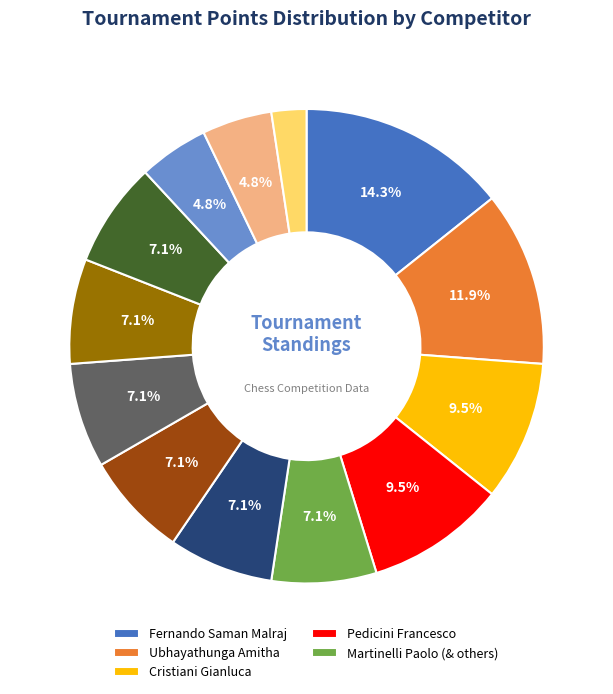

Does any single category account for the majority?

No